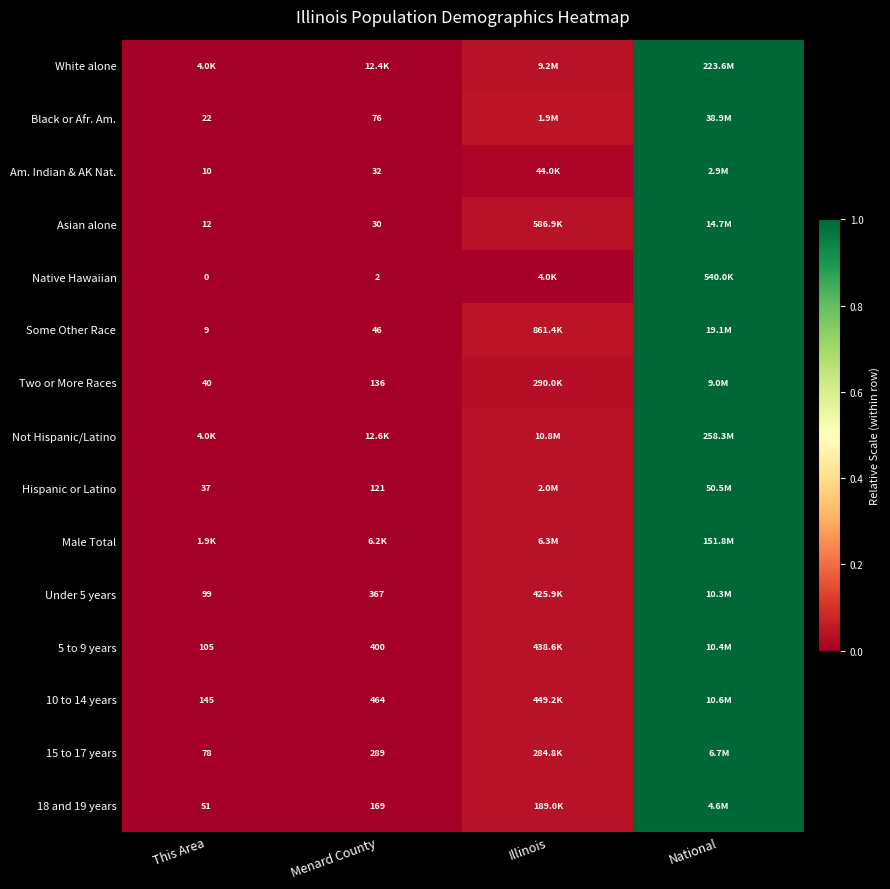

How many distinct data groups are displayed?

15